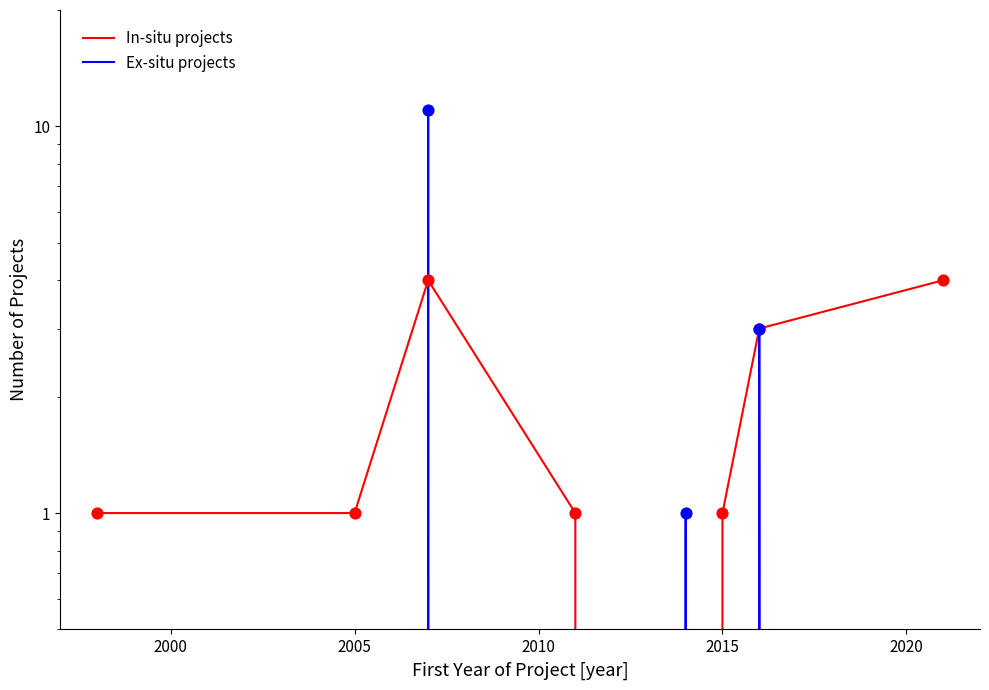

At how many categories does at least one series exceed 7?

1